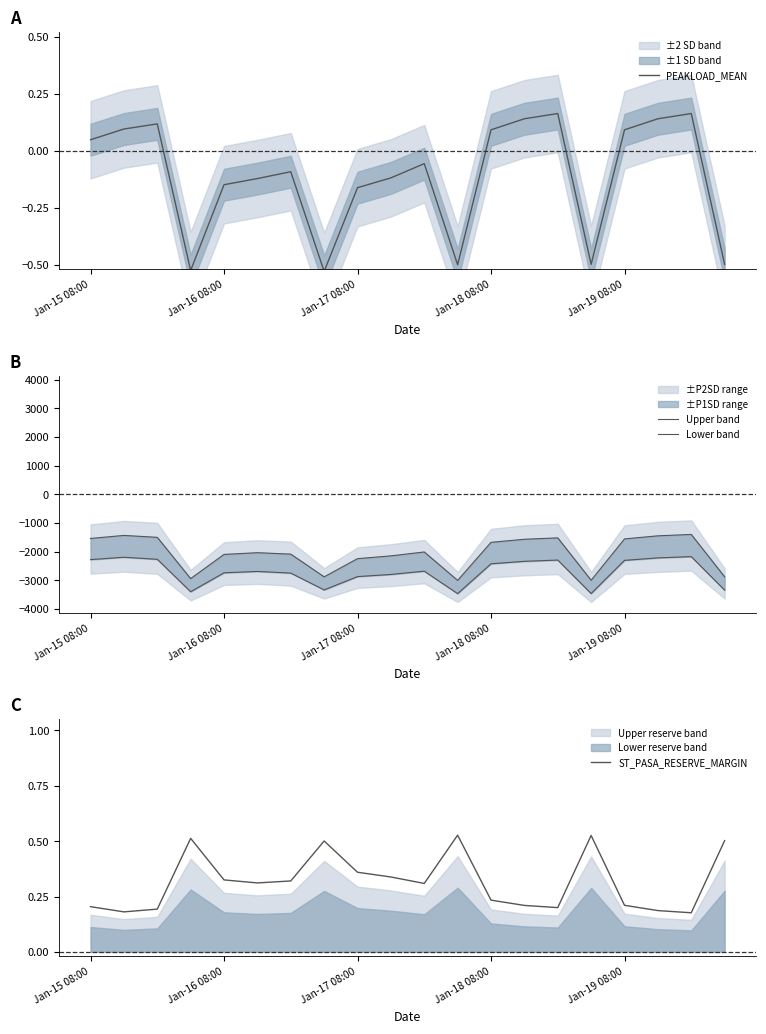

The value of Lower band at 19 is -2880.0. True or false?

True